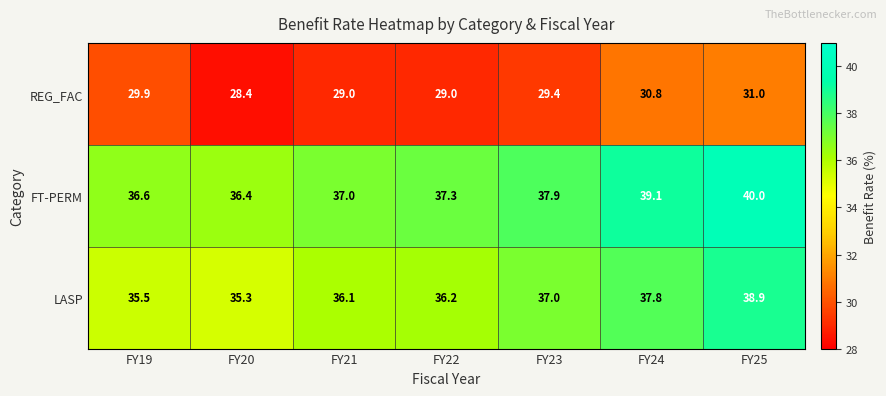

How many distinct data groups are displayed?

3